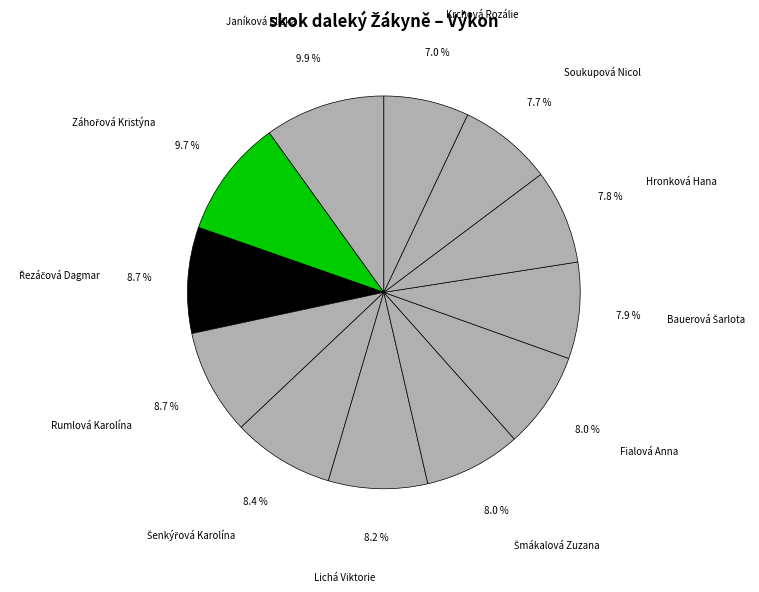

How many slices are in this pie chart?

12